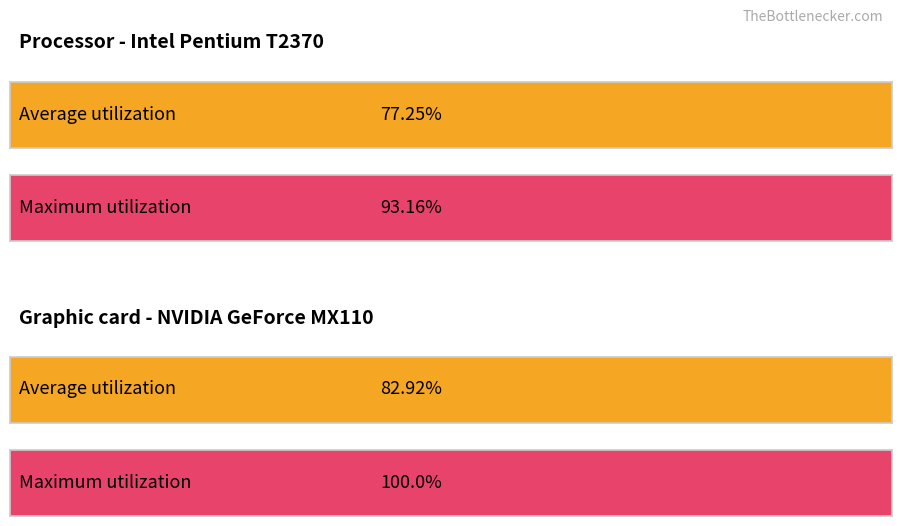

True or false: Maximum utilization has a value of 9.1 at 20.

False